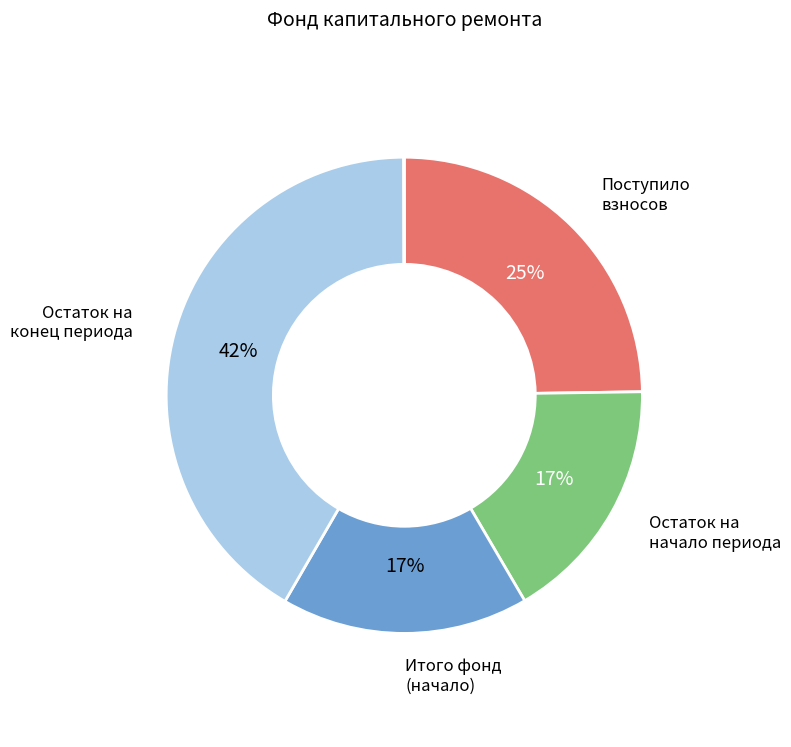

To the nearest percent, what is the average slice percentage?

20%